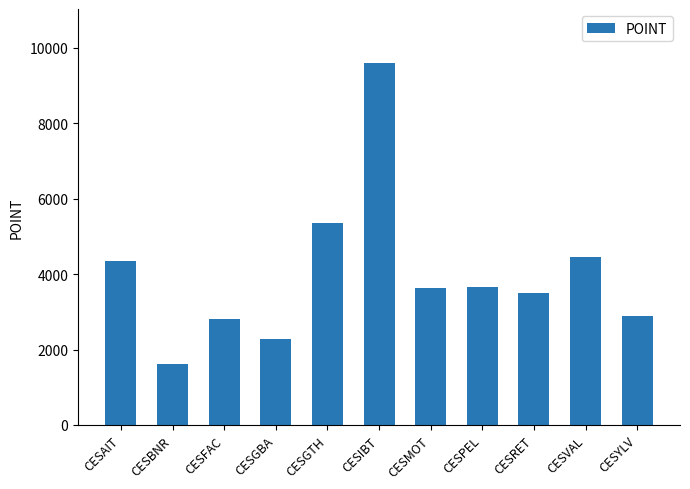

What is the sum of all values?

44112.6